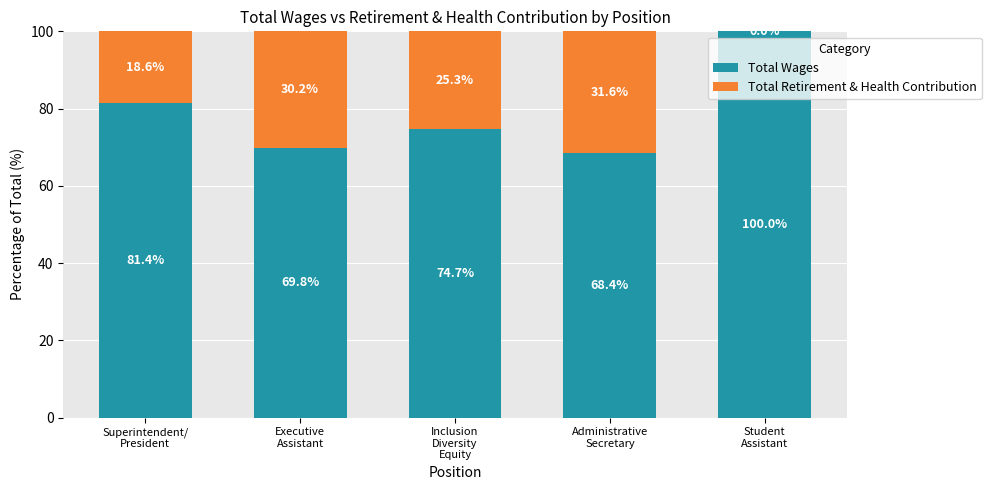

What is the sum of all Total Wages values?

394.3